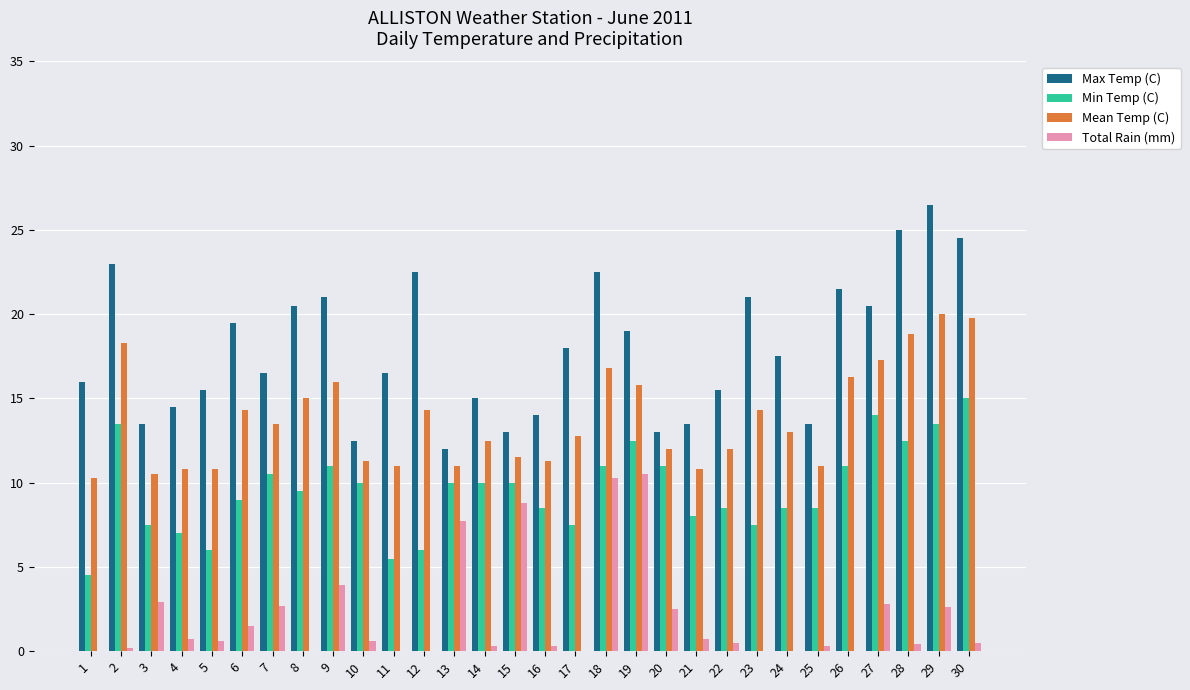

At which category is the sum across all series the highest?

29